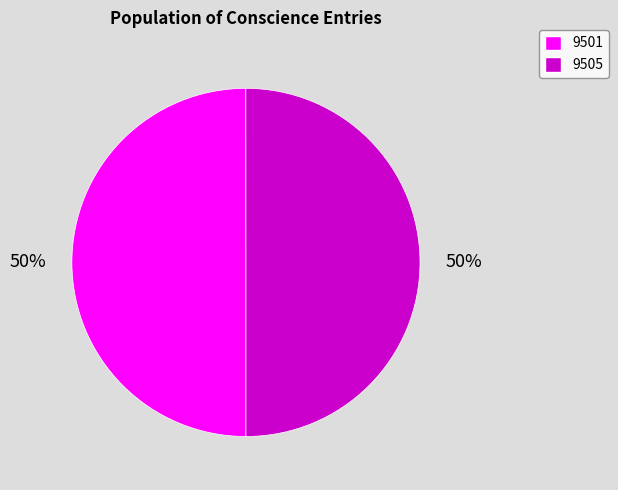

The 9505 slice represents 59% of the pie. True or false?

False